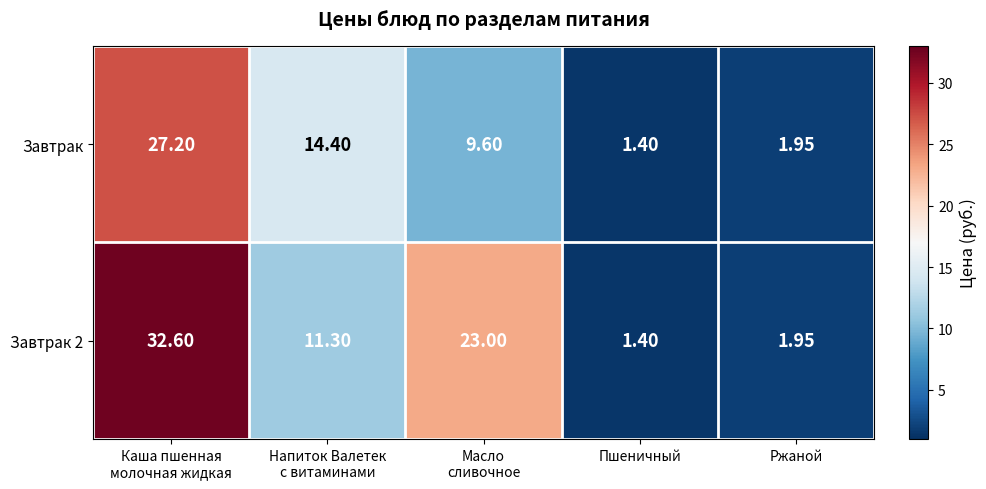

What is the total value across all series at Ржаной?

3.9